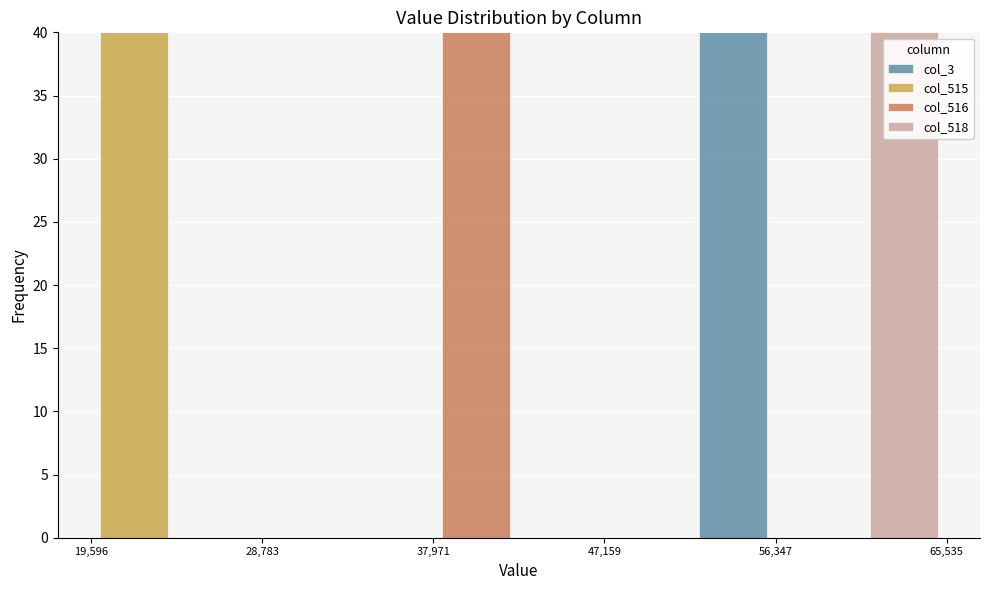

Reading left to right, list every stacked bar in this chart as the range it spans on the x-axis followed by its total height. Neither the bar edges nor the heights are printed on the chart, so give them approximately, as read against the axes.

20000 to 24000: 40
24000 to 29000: 0
29000 to 33000: 0
33000 to 38000: 0
38000 to 43000: 40
43000 to 47000: 0
47000 to 52000: 0
52000 to 56000: 40
56000 to 61000: 0
61000 to 66000: 40